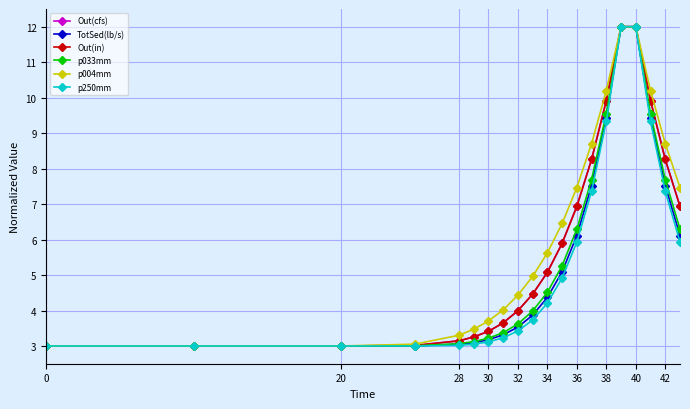

What is the value of the p033mm point at the 13th from the left?

6.3